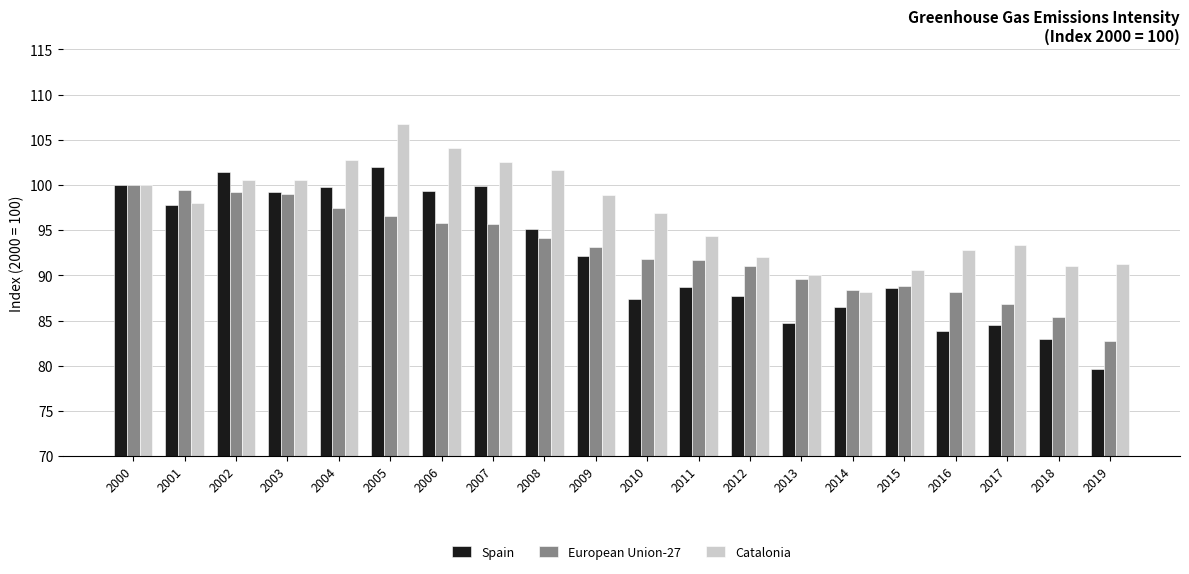

The Catalonia series shows 96.9 at 2010. True or false?

True